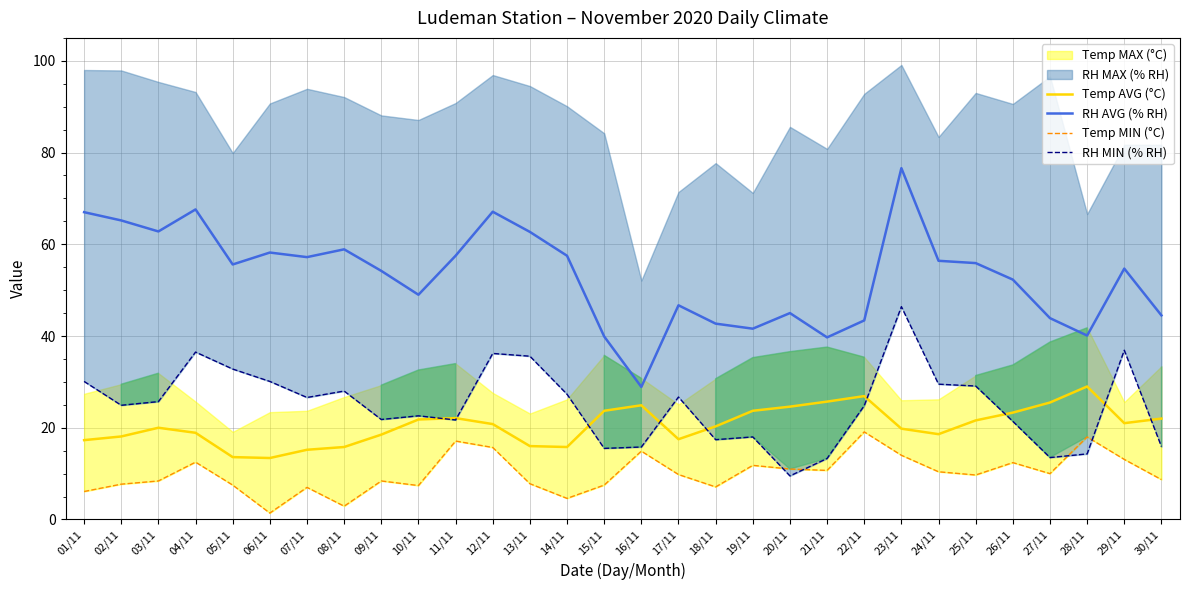

Does the chart display data point markers on the line(s)?

No